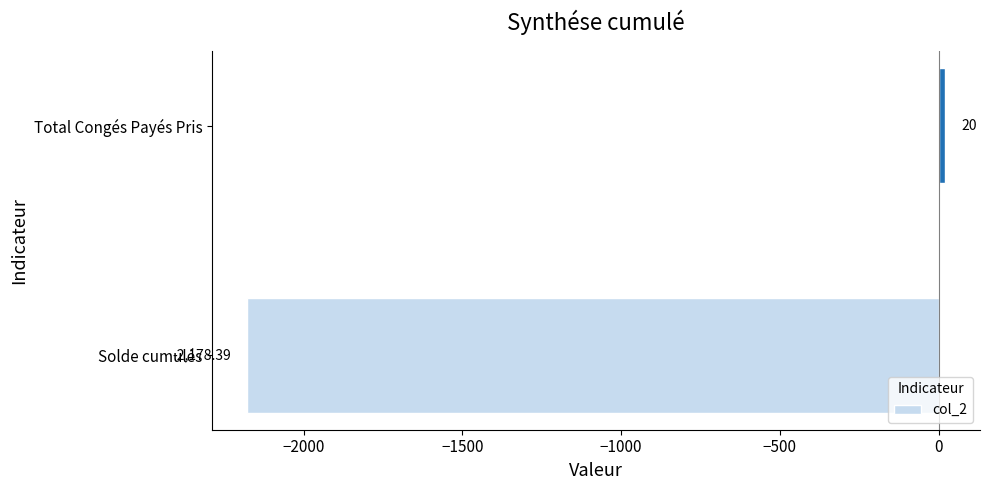

How many data points does each series have?

2